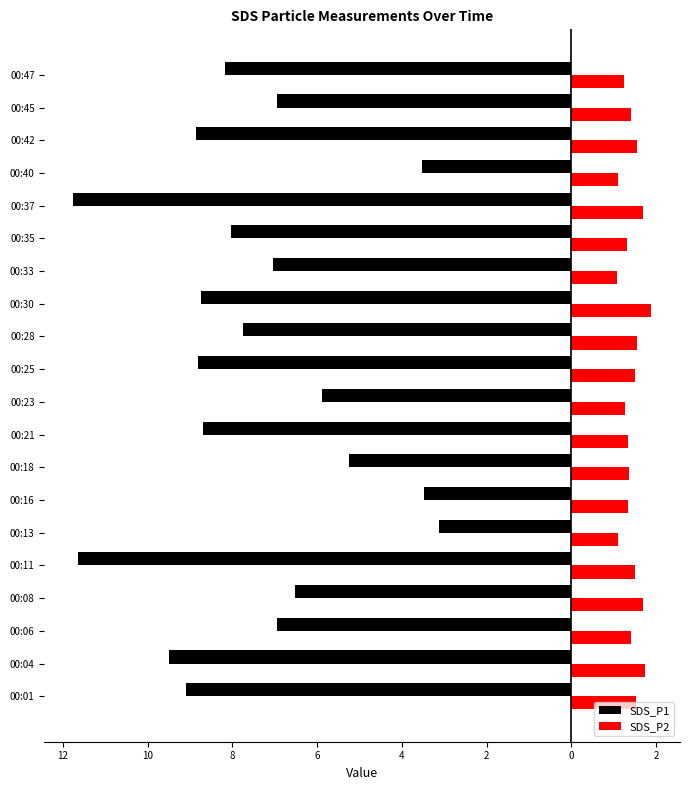

What are all the series names shown in the legend?

SDS_P1, SDS_P2